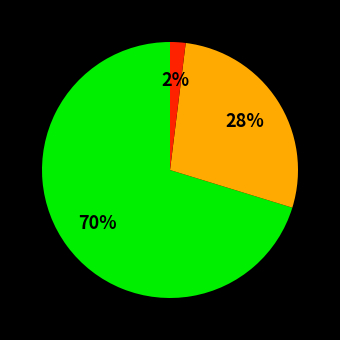

To the nearest percent, what is the average slice percentage?

33%